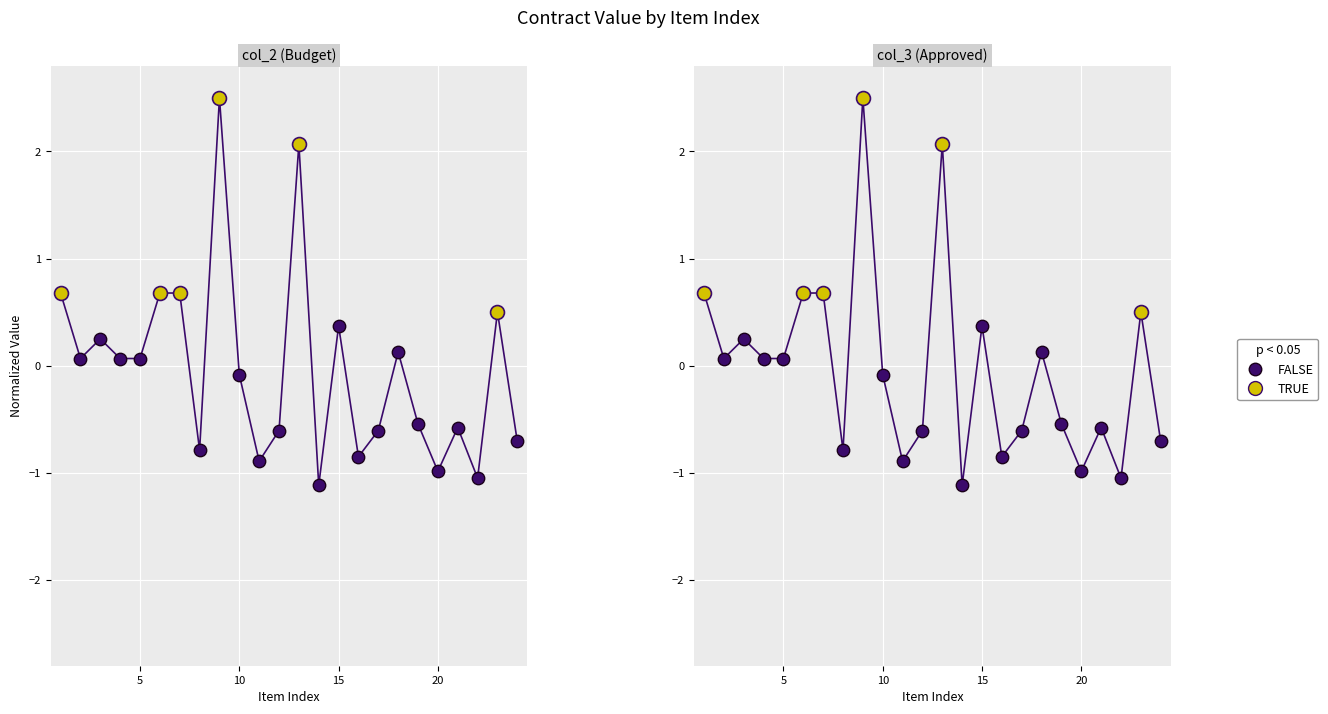

Which series reaches the maximum Y coordinate?

col_2